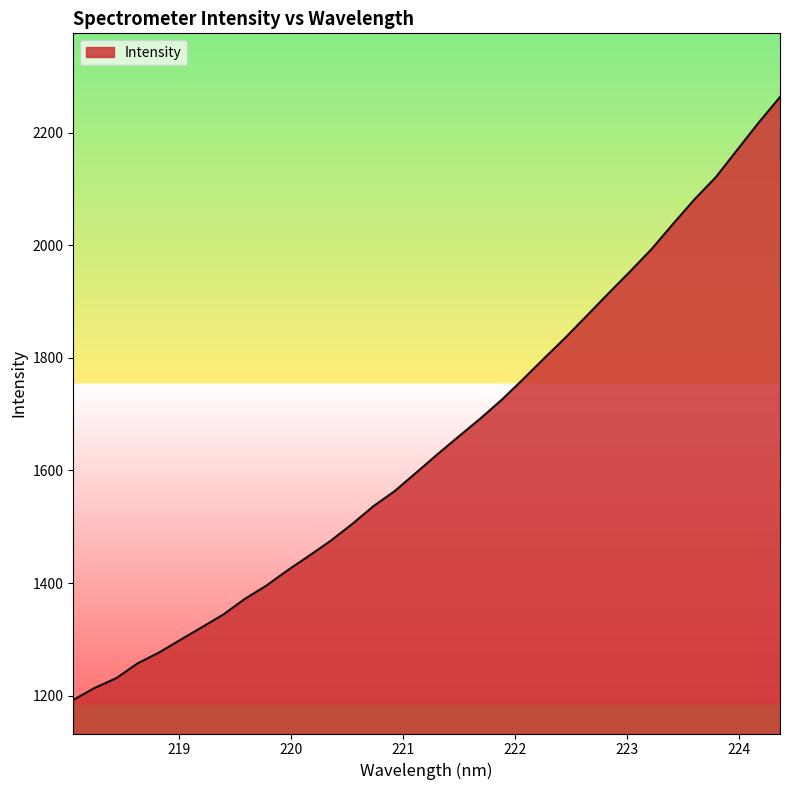

What is the minimum value shown in the chart?

1192.4